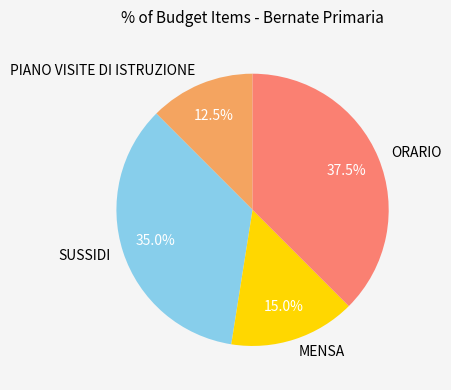

Is it true that MENSA is 22% of the pie?

False